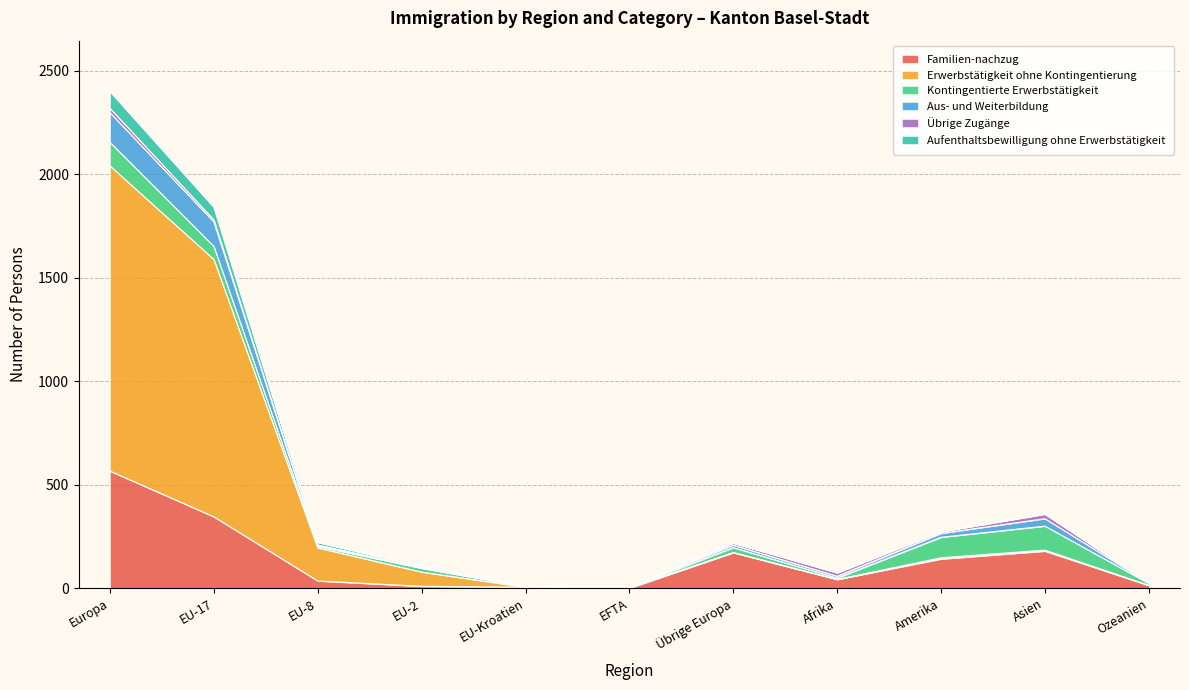

What is the highest value of the Familien-nachzug series?

566